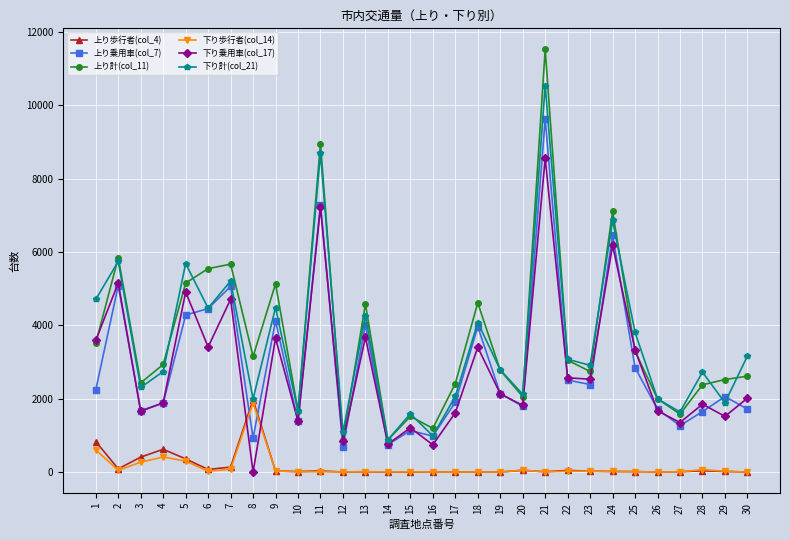

The 下り計(col_21) series shows 2724 at 28. True or false?

True